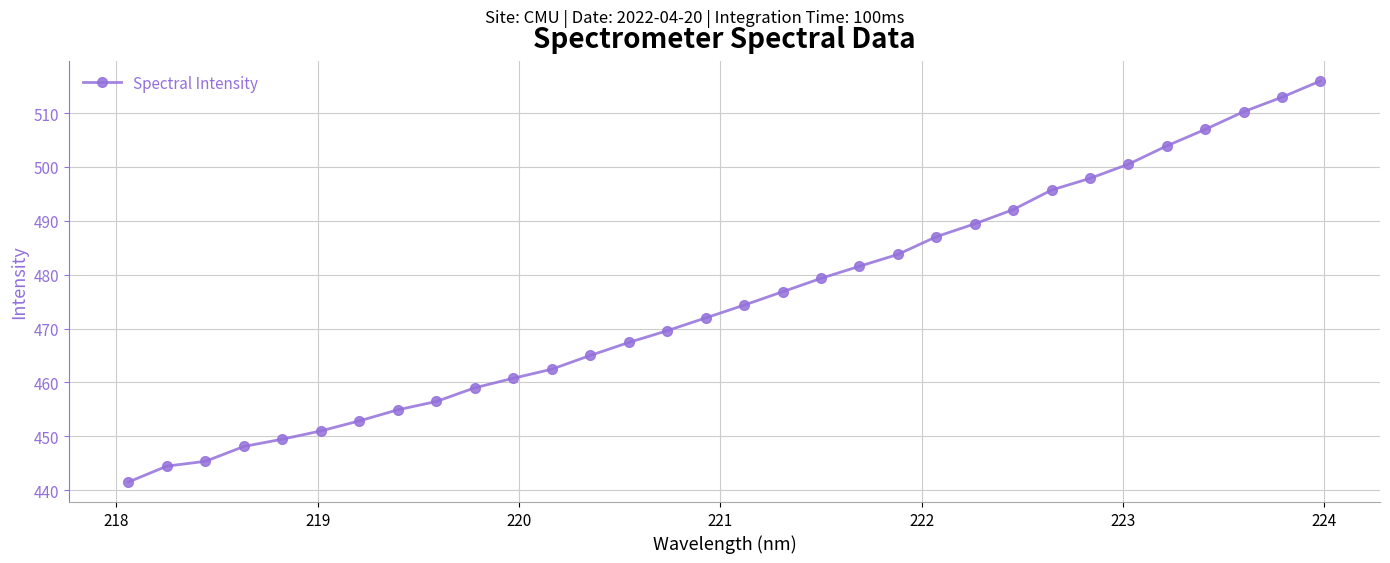

What is the sum of all values?

15208.9